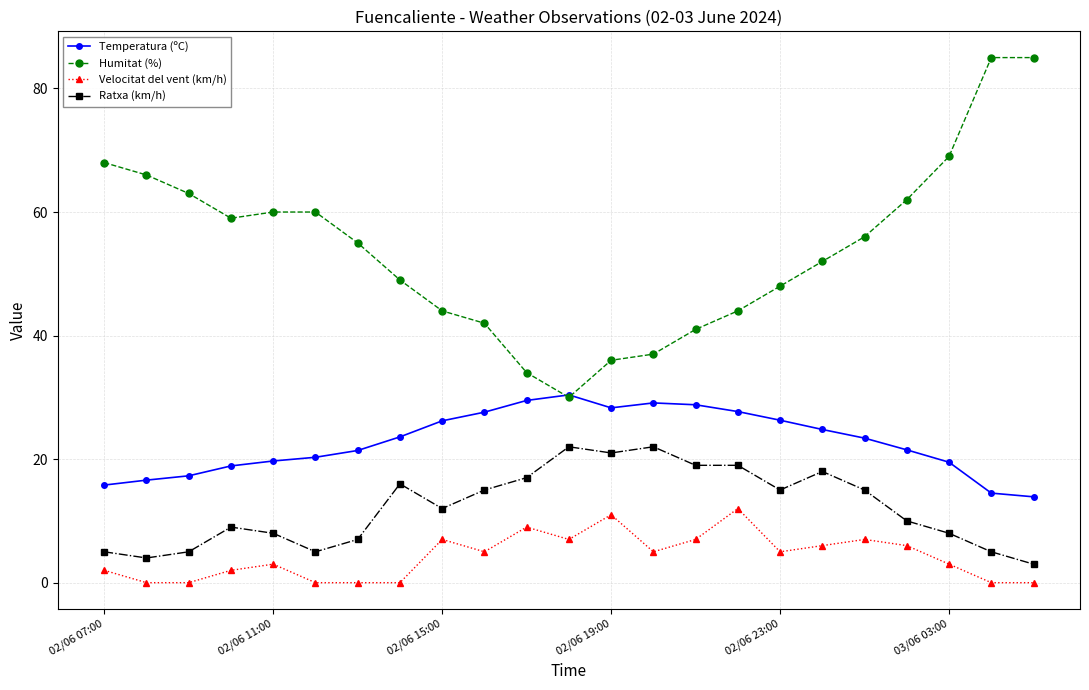

True or false: Ratxa (km/h) and Temperatura (ºC) cross at least once.

False